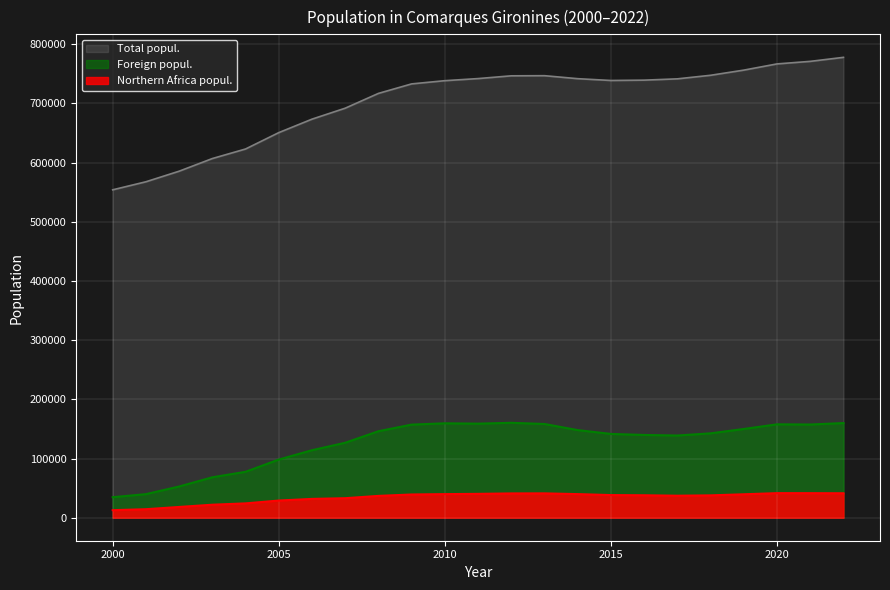

True or false: Foreign popul. and Northern Africa popul. cross at least once.

False